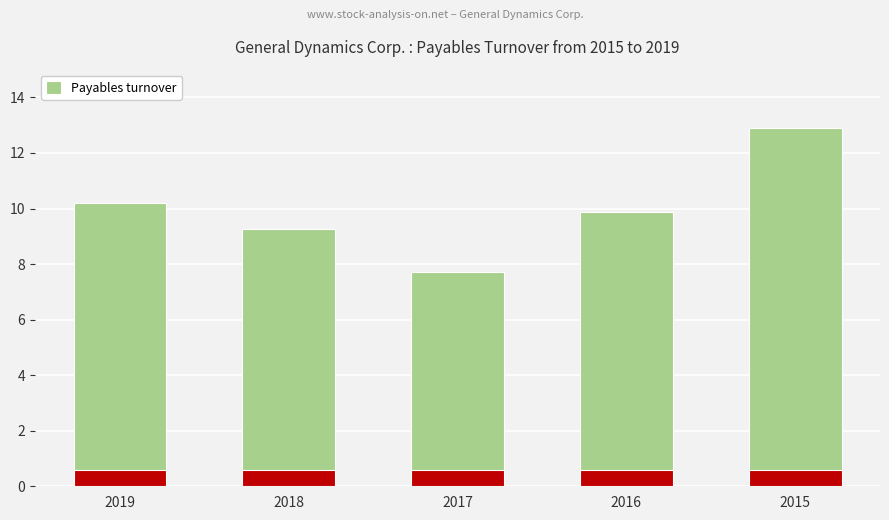

List the labels in order of value, largest first.

2015, 2019, 2016, 2018, 2017